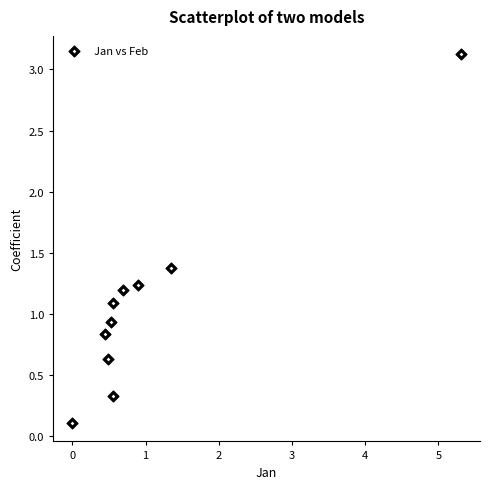

What is the average Y value?

1.1